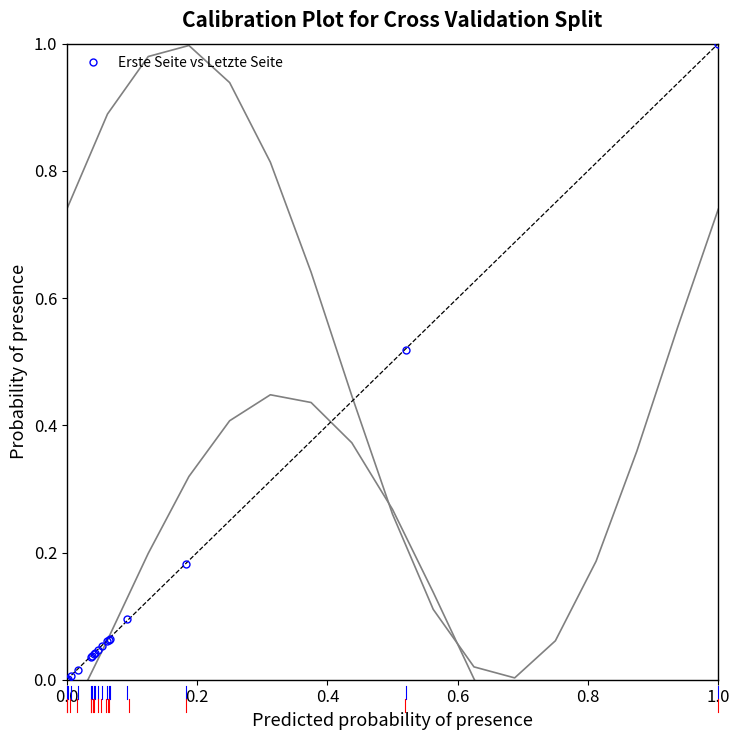

Which category has the highest value in the Erste Seite vs Letzte Seite series?

1.0